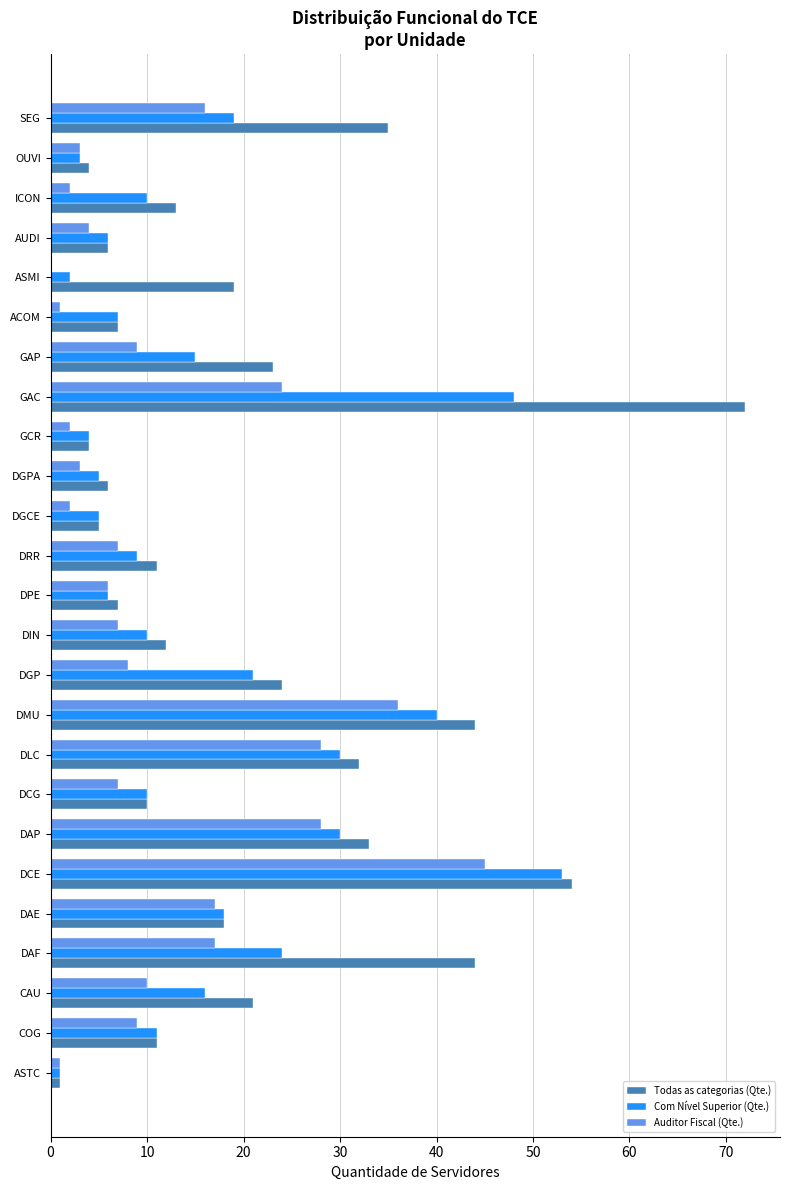

At which category is the sum across all series the highest?

DCE